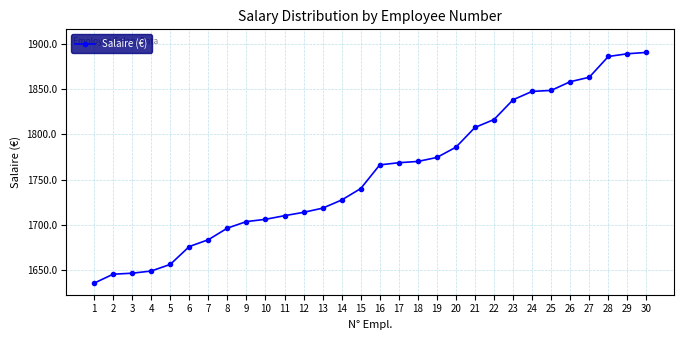

What is the value of the 19th point from the left?

1774.6